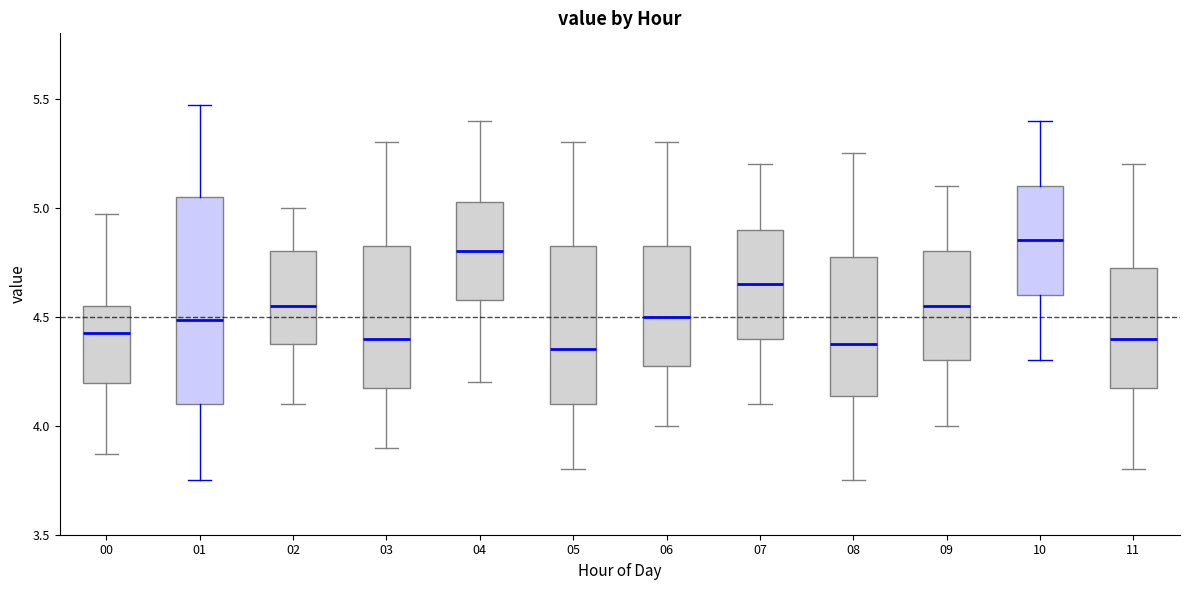

Where does the median line of the box at x = 10 sit on the y-axis? The values are not printed on the chart, so give them approximately, as read against the axis.

4.85